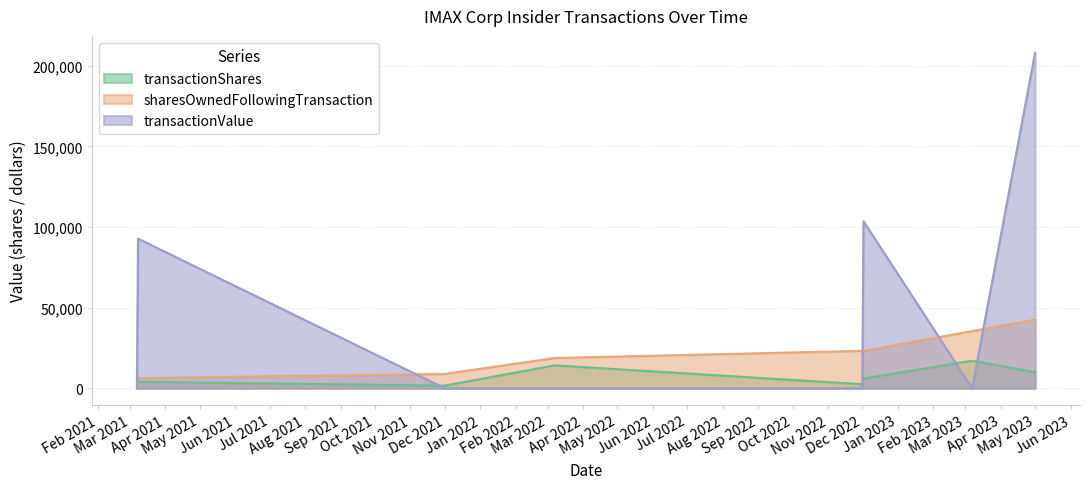

What is the sum of all sharesOwnedFollowingTransaction values?

164821